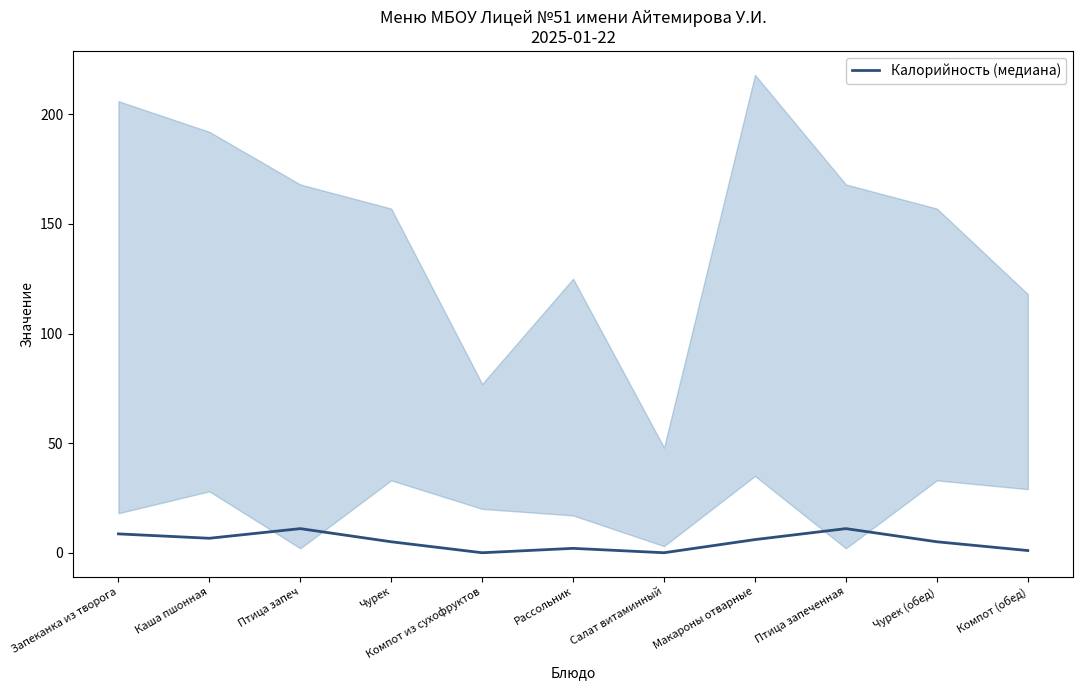

Does the chart have visible grid lines?

No